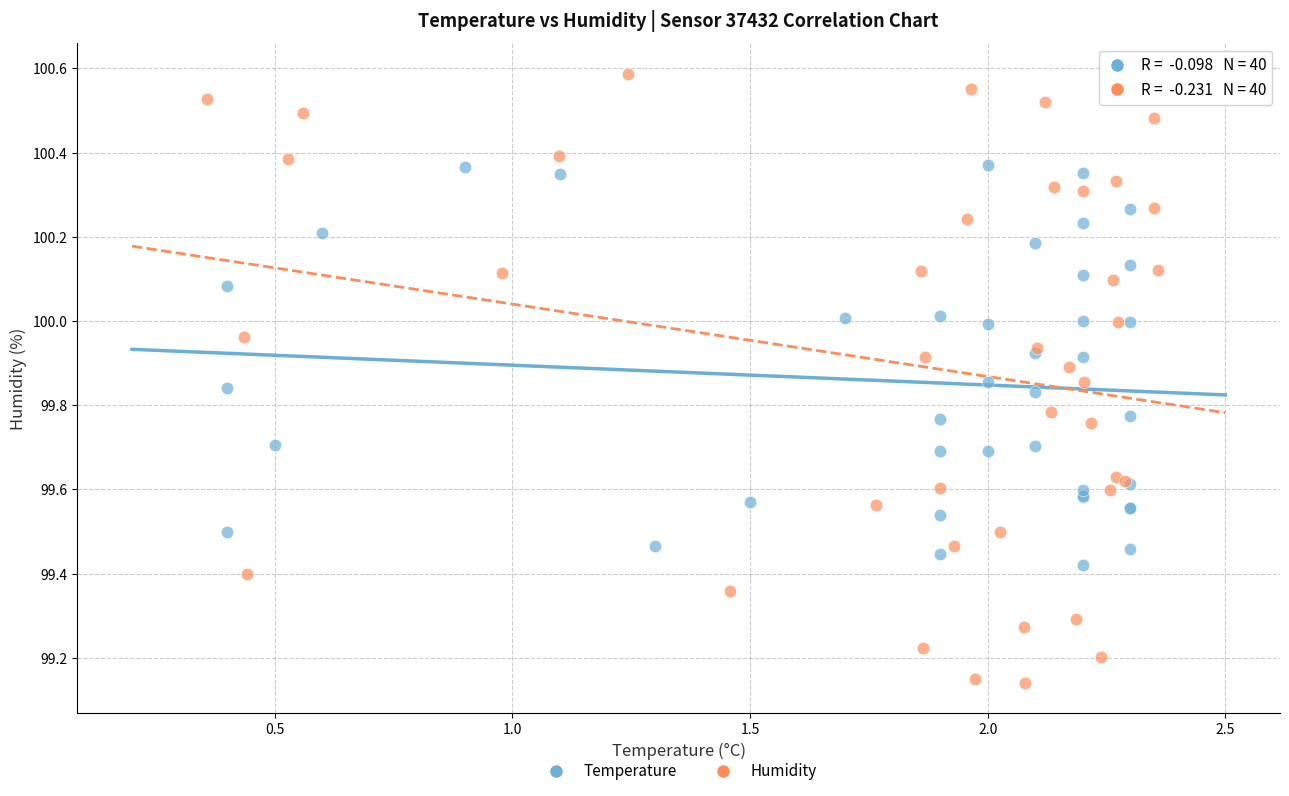

Which series reaches the minimum Y coordinate?

Humidity